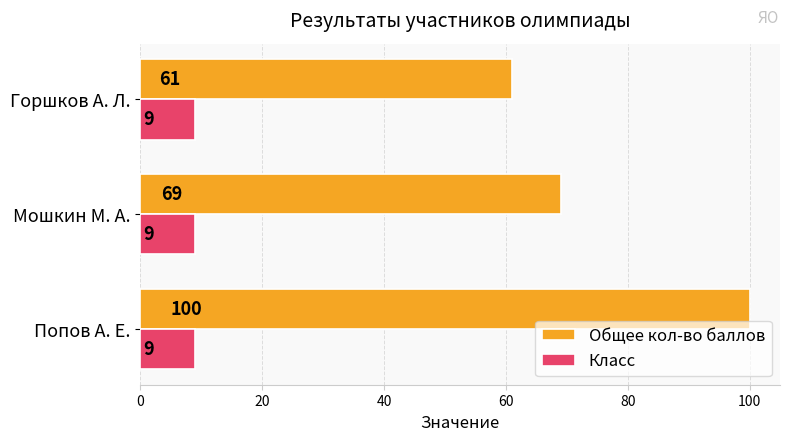

How many values in the Общее кол-во баллов series are below 69?

1